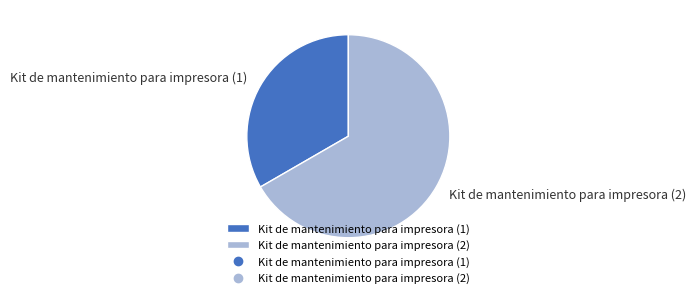

Is the sum of Kit de mantenimiento para impresora (2) and Kit de mantenimiento para impresora (1) greater than half?

Yes